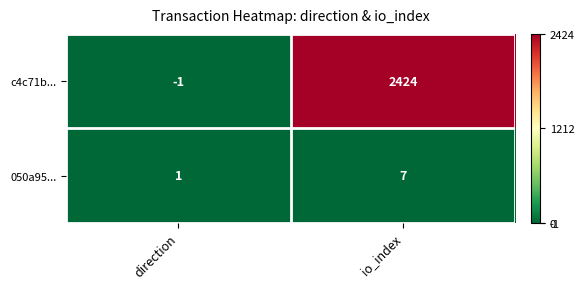

Which series has the widest spread of values?

c4c71b...